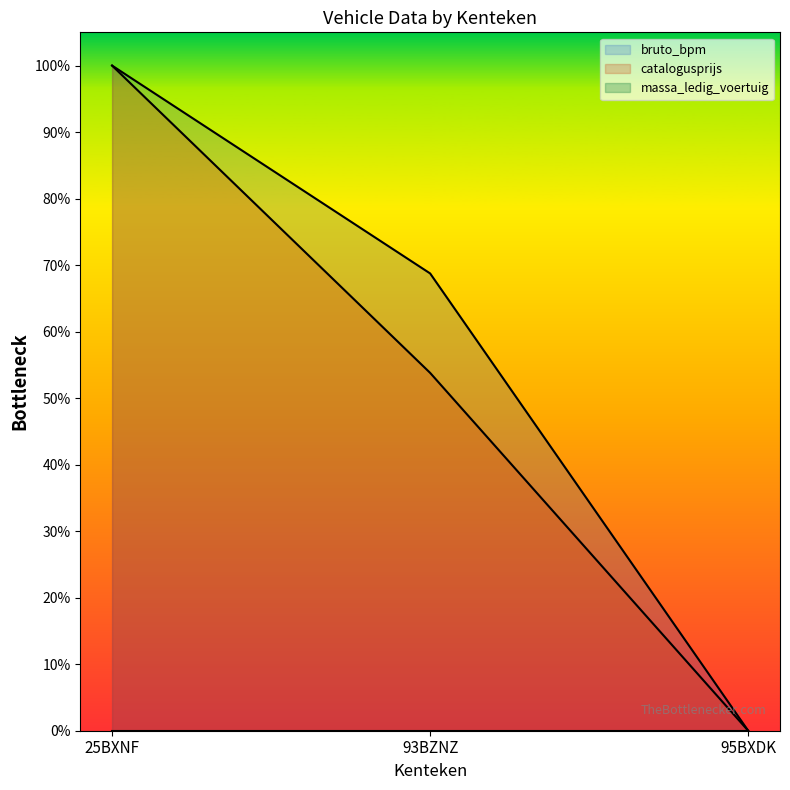

At which label is catalogusprijs closest to 0?

95BXDK